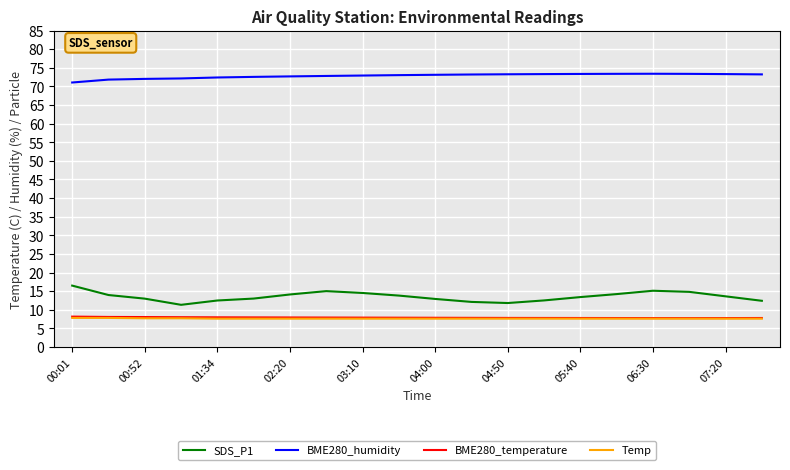

What is the greatest value displayed?

73.4